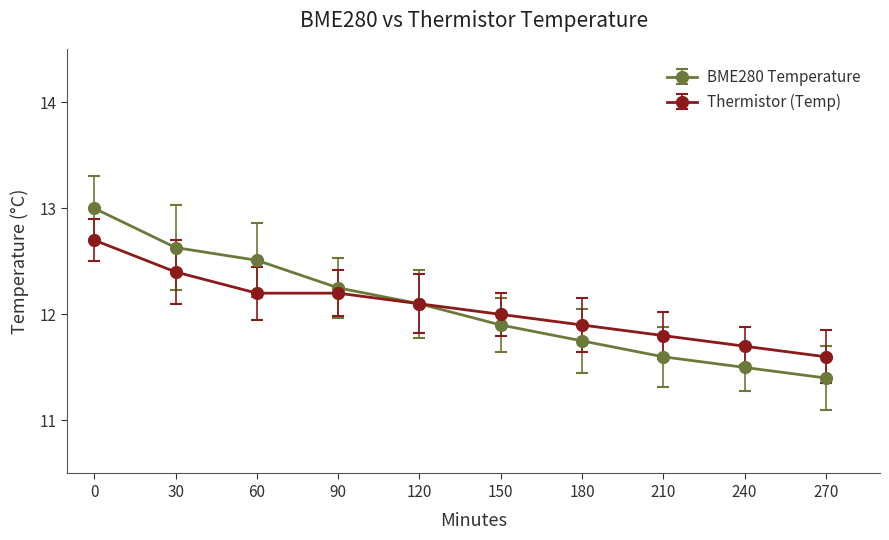

What is the value of the BME280 Temperature point at the 2nd from the left?

12.6